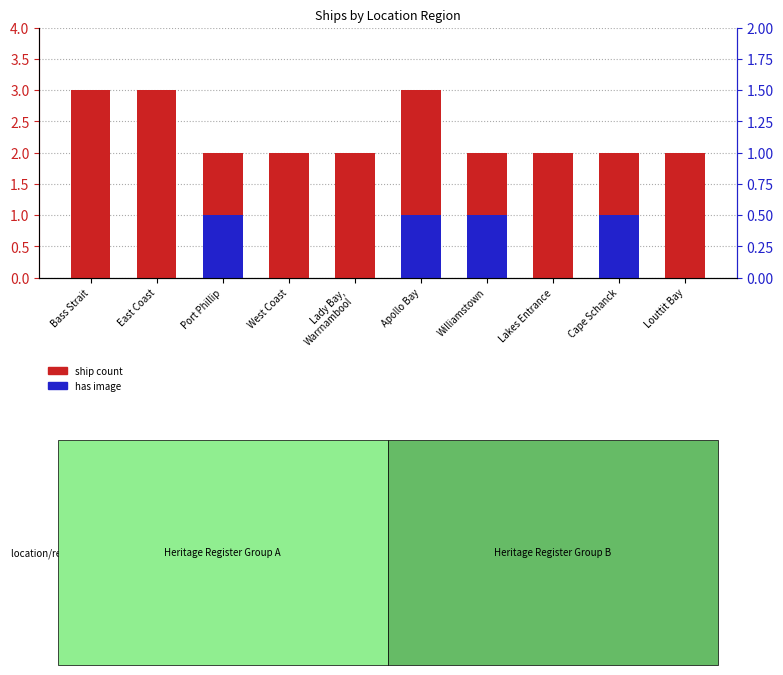

Which series changed the most between Port Phillip and Apollo Bay?

ship count